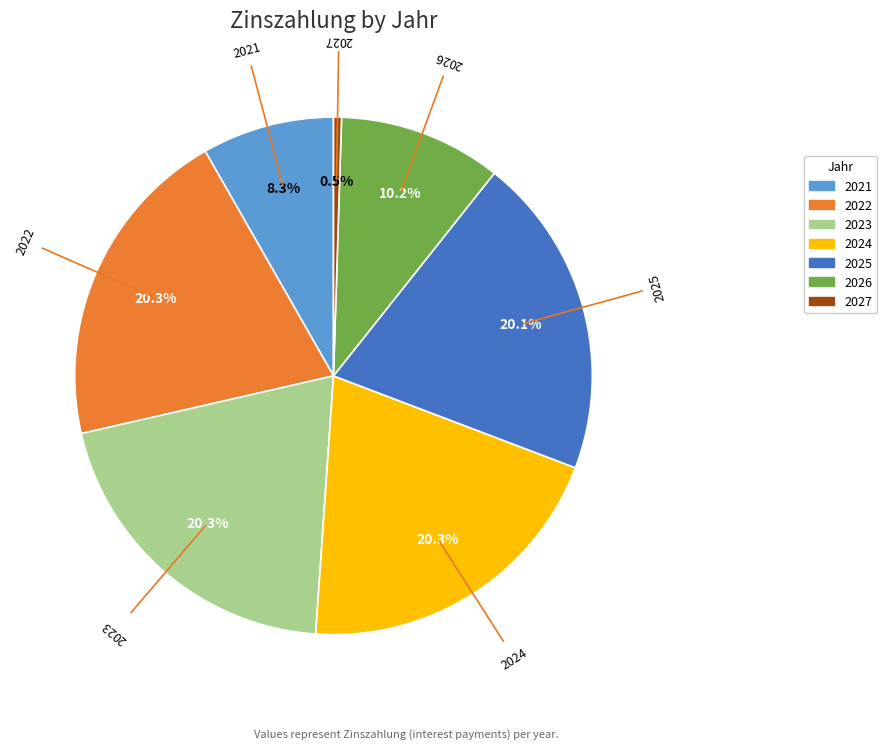

What is the smallest slice in the pie chart?

2027